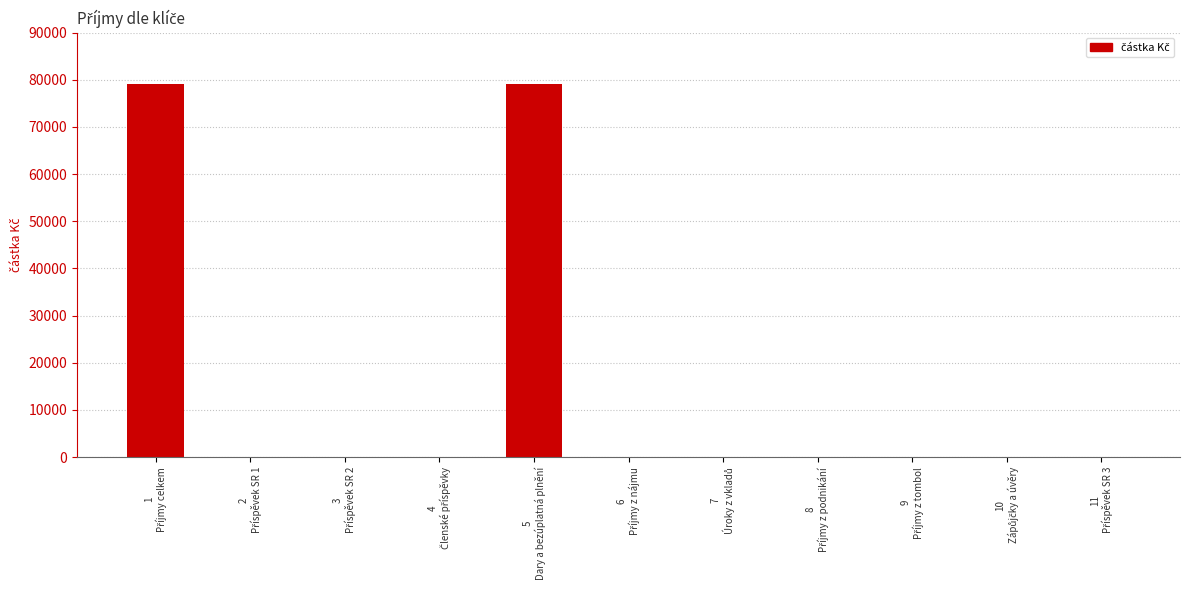

What is the greatest value displayed?

79119